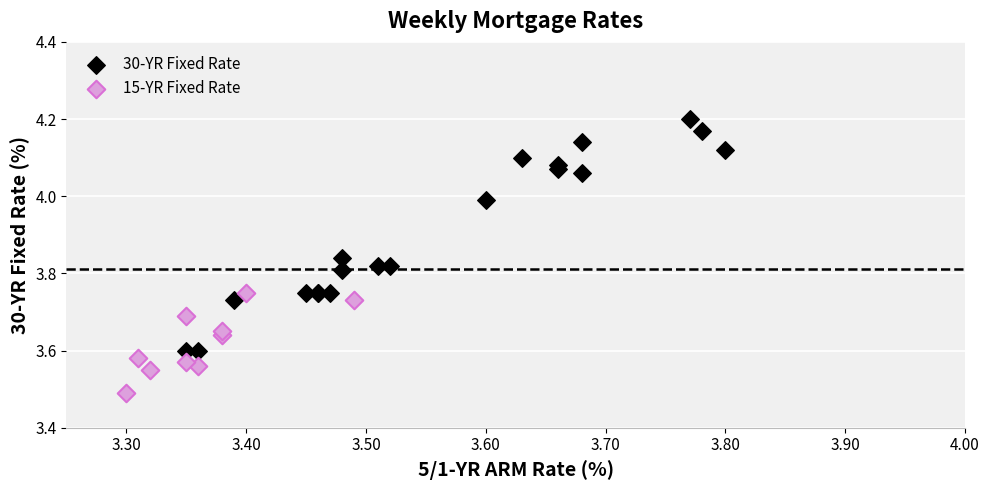

Which series has the largest Y range (max minus min)?

30-YR Fixed Rate